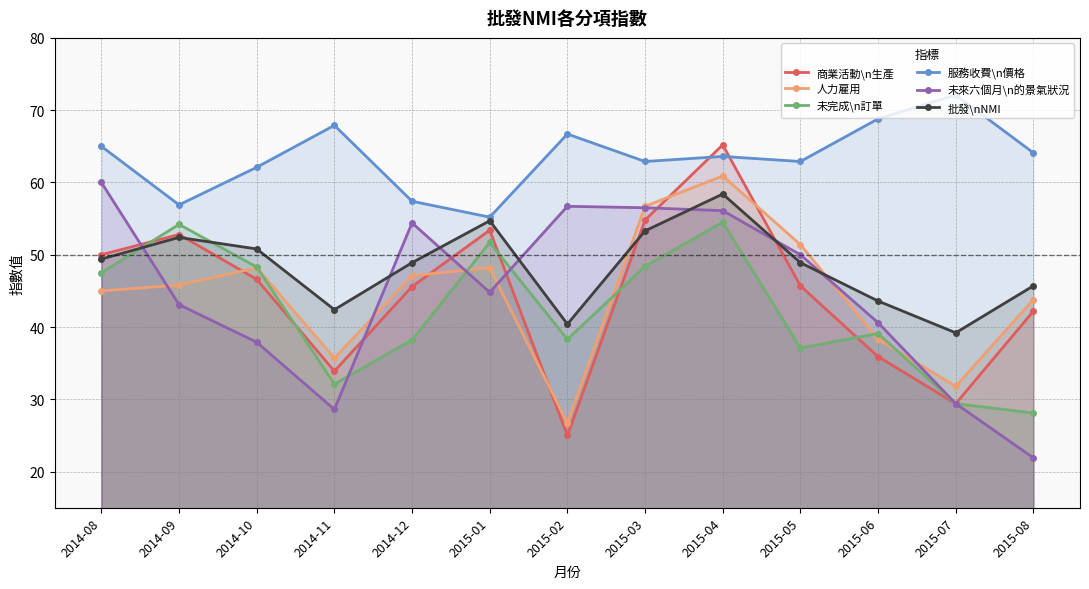

True or false: 商業活動\n生產 and 服務收費\n價格 intersect in this chart.

True